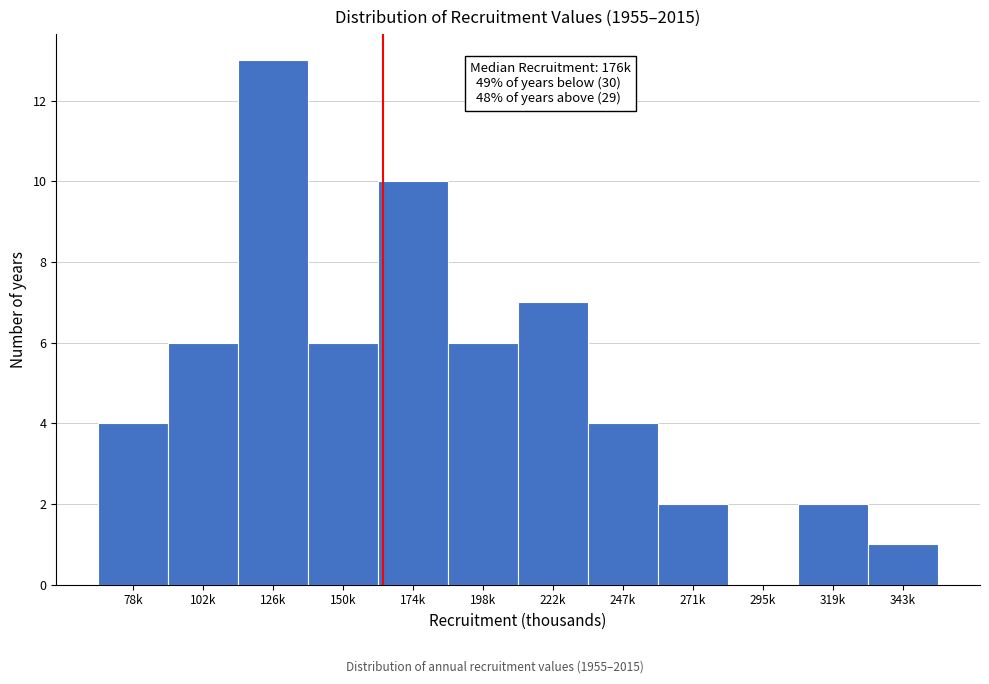

Reading left to right, extract all data points from this chart.

78k=4	102k=6	126k=13	150k=6	174k=10	198k=6	222k=7	247k=4	271k=2	295k=0	319k=2	343k=1